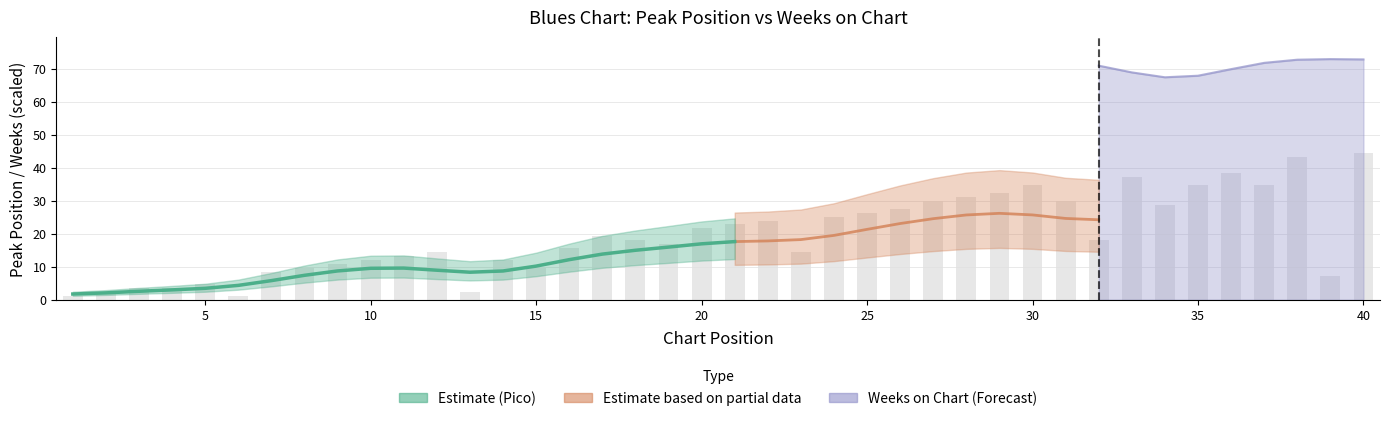

What is the approximate value at 24?

25.2